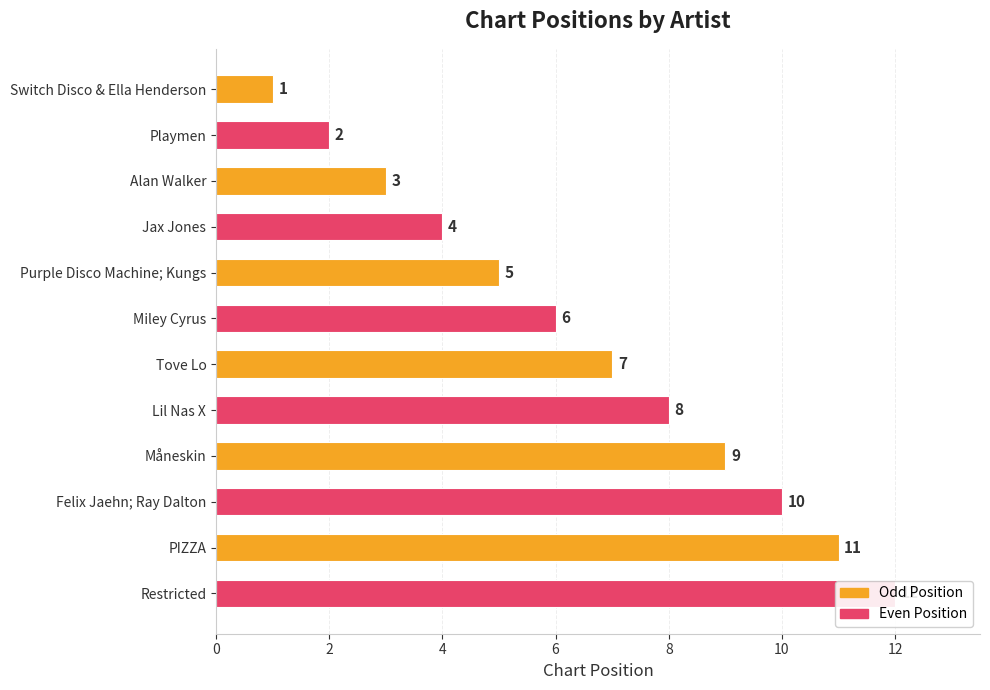

Reading left to right, what are all the values shown in this chart?

1	2	3	4	5	6	7	8	9	10	11	12